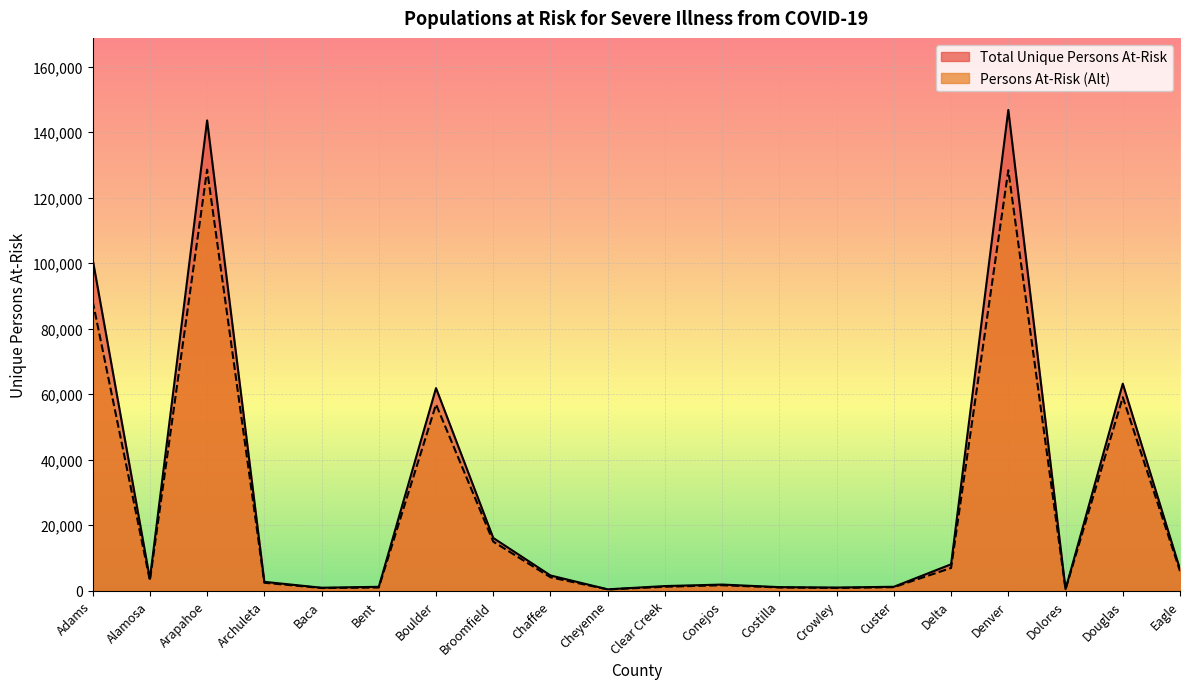

What are all the series names shown in the legend?

Total Unique Persons At-Risk, Persons At-Risk (Alt)